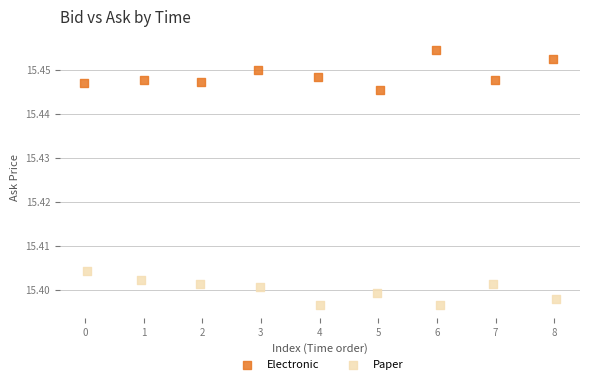

Which series reaches the minimum Y coordinate?

Paper